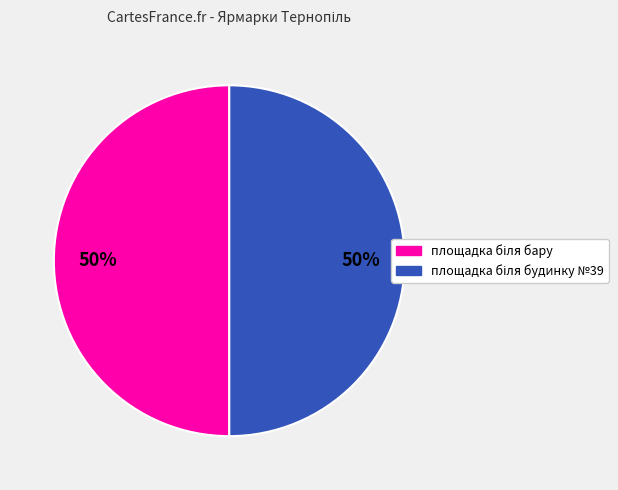

To the nearest percent, what is the average slice percentage?

50%